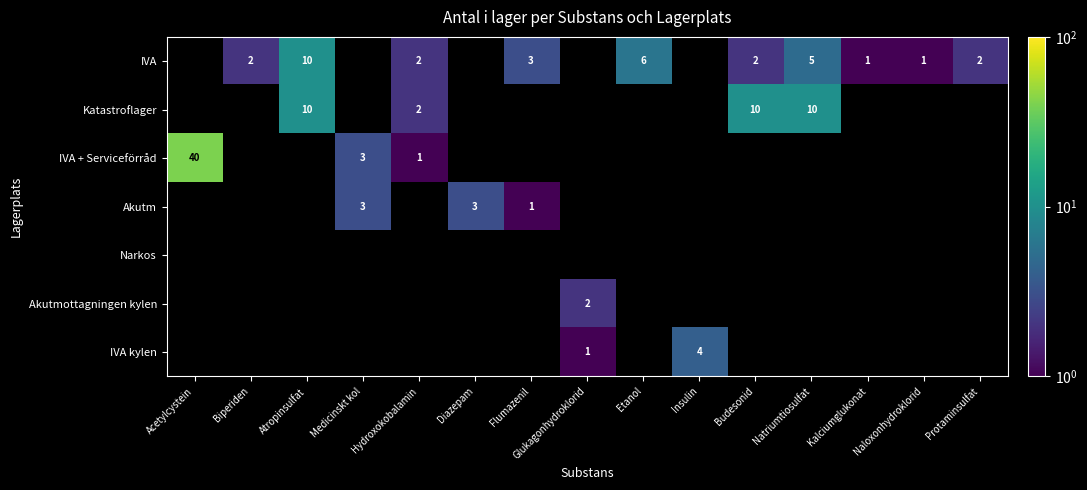

What is the maximum value shown in the chart?

40.0